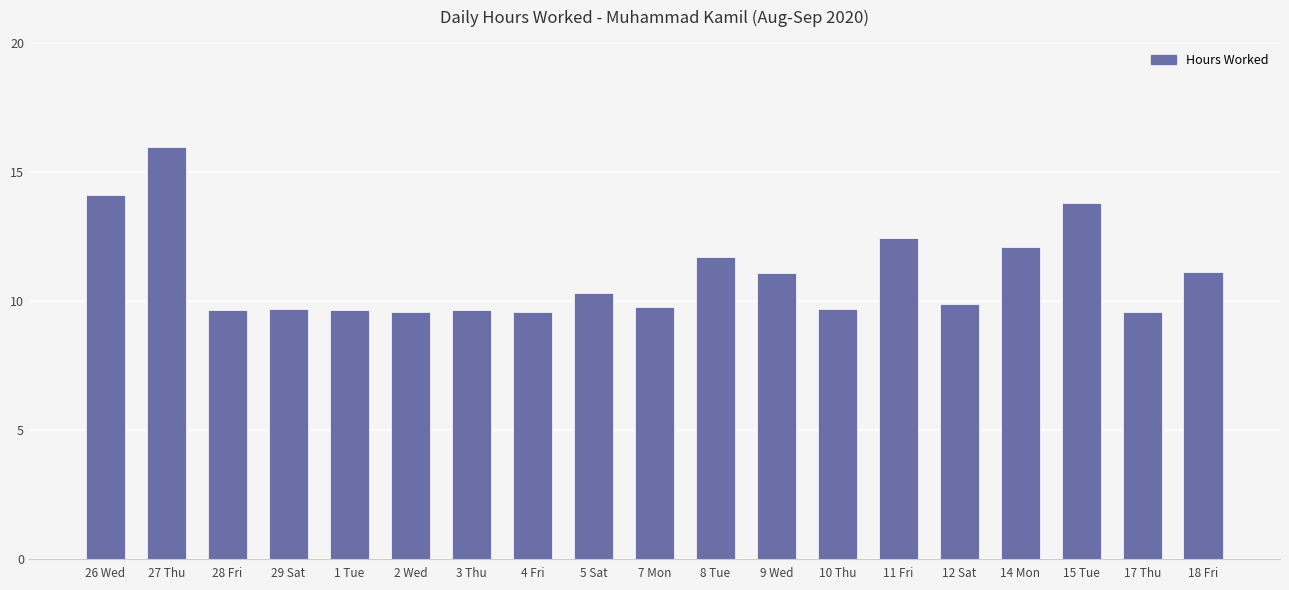

What is the ratio of the value at 2 Wed to the value at 7 Mon?

1.0